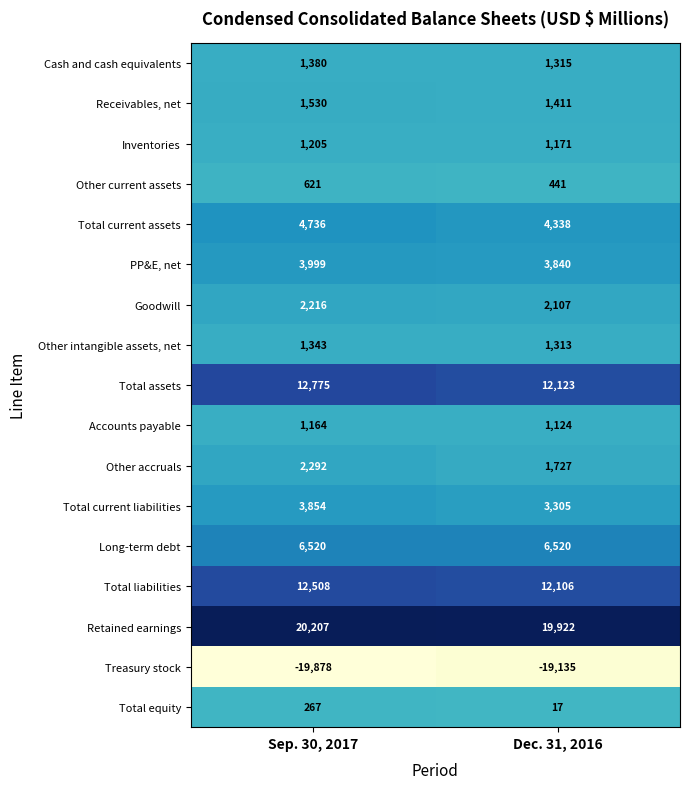

How many distinct data groups are displayed?

17